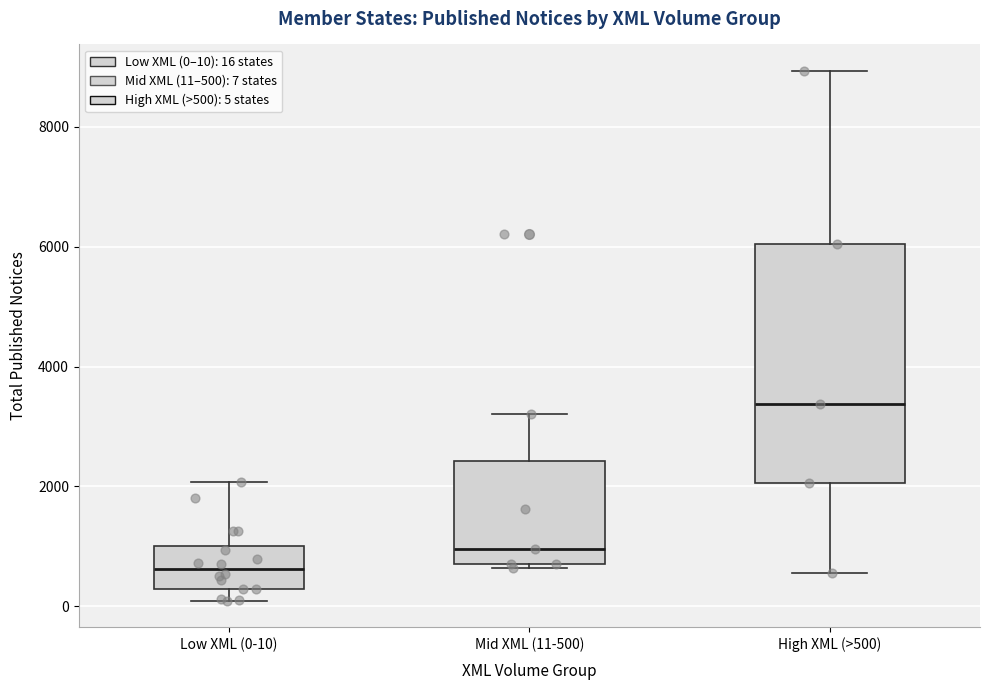

Where is the upper edge of the box for Mid XML (11-500) on the y-axis? The values are not printed on the chart, so give them approximately, as read against the axis.

2400